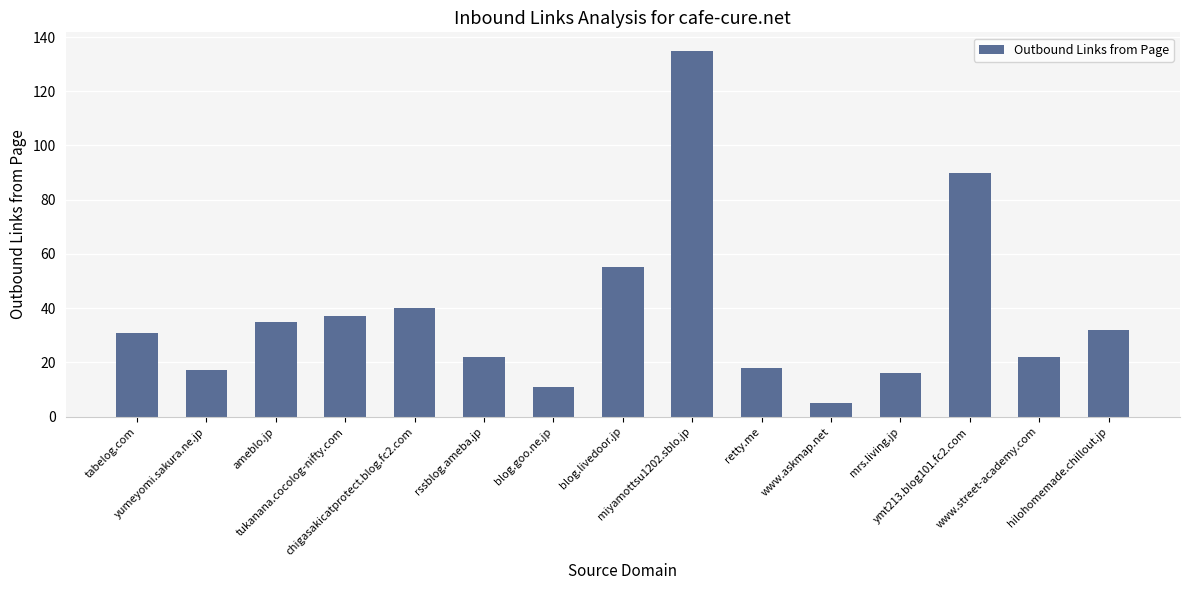

Count the number of categories in the chart.

15